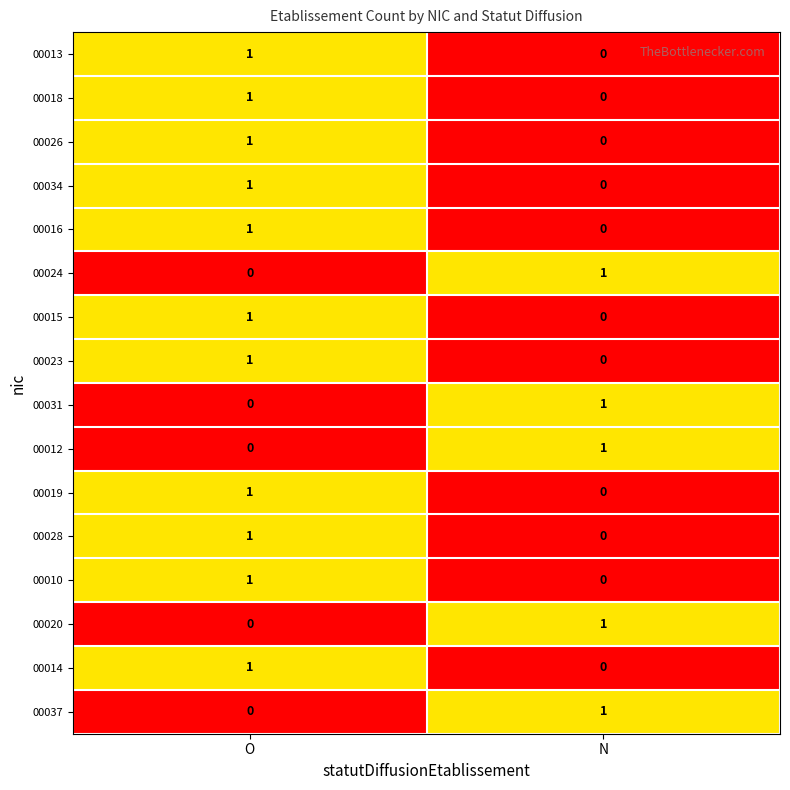

At which category is the sum across all series the highest?

O